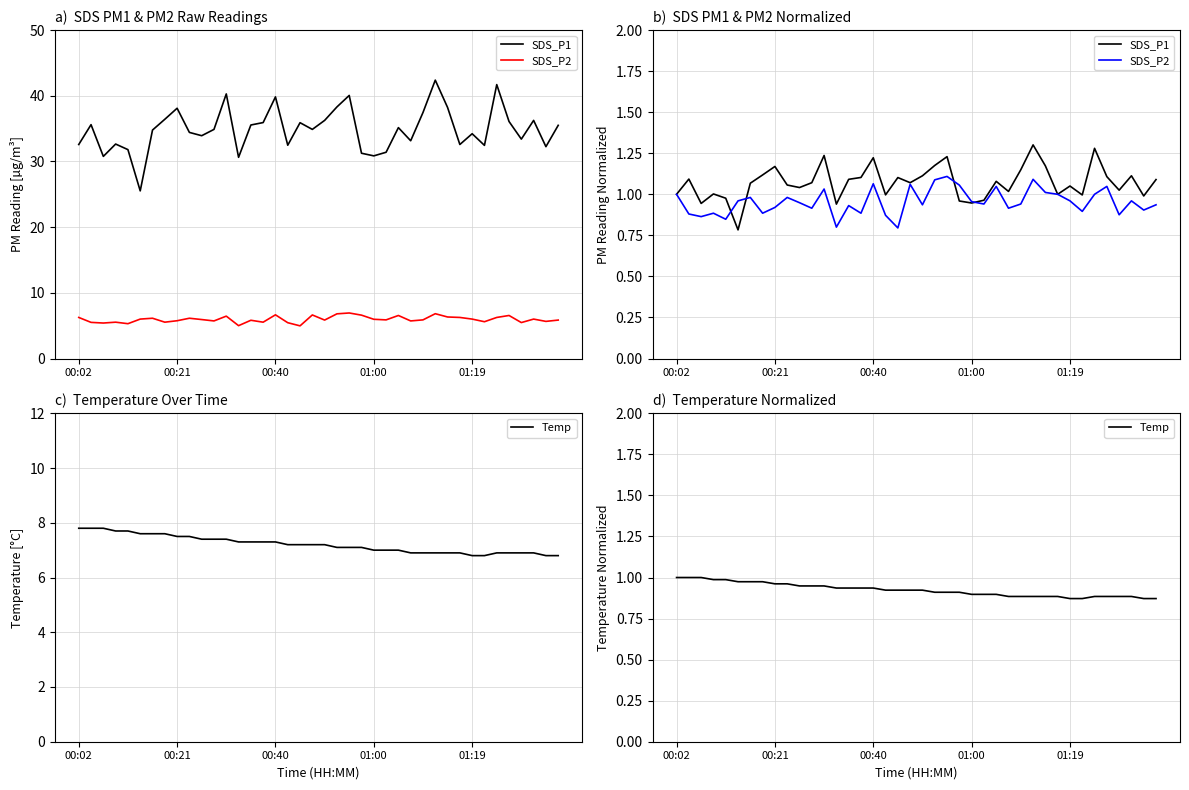

What is the label of the 33rd point from the right?

7